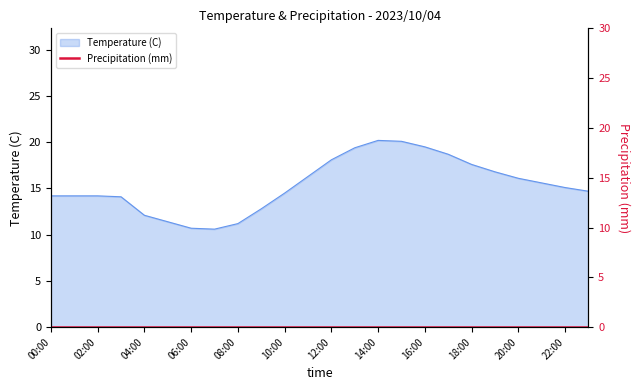

What is the sum of the values at 02:00 and 21:00?

29.8